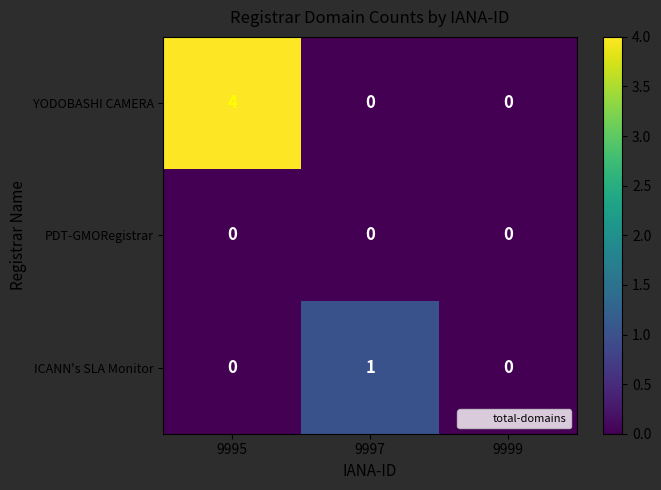

At which category does the chart reach its peak across all series?

9995